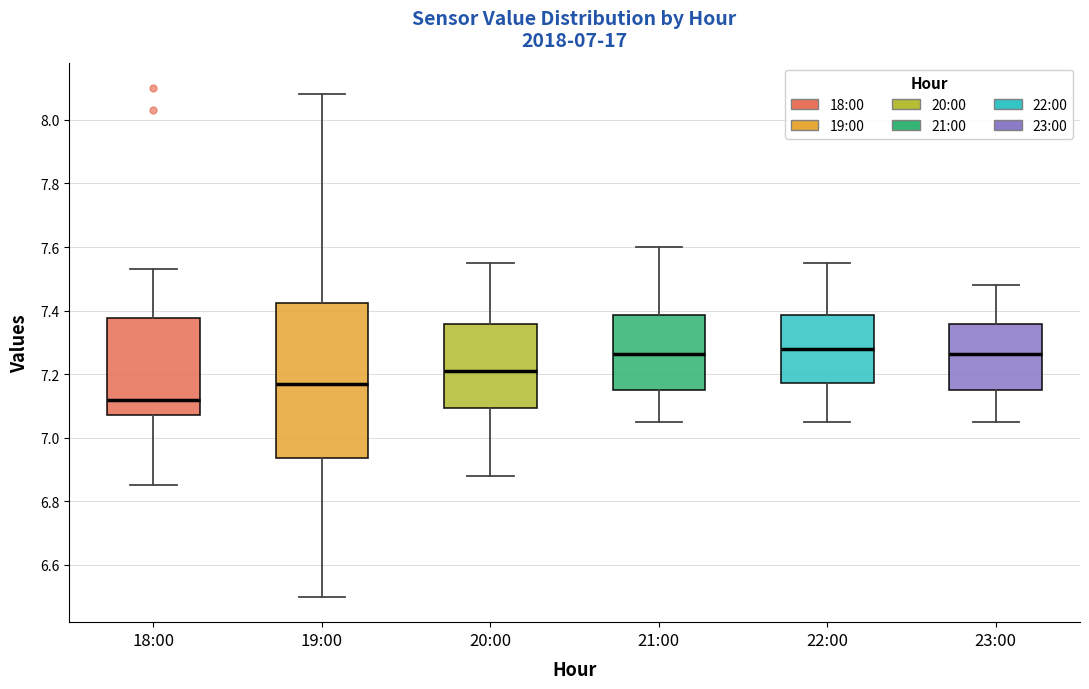

Comparing the boxes themselves (not the whiskers), which one is the tallest?

19:00